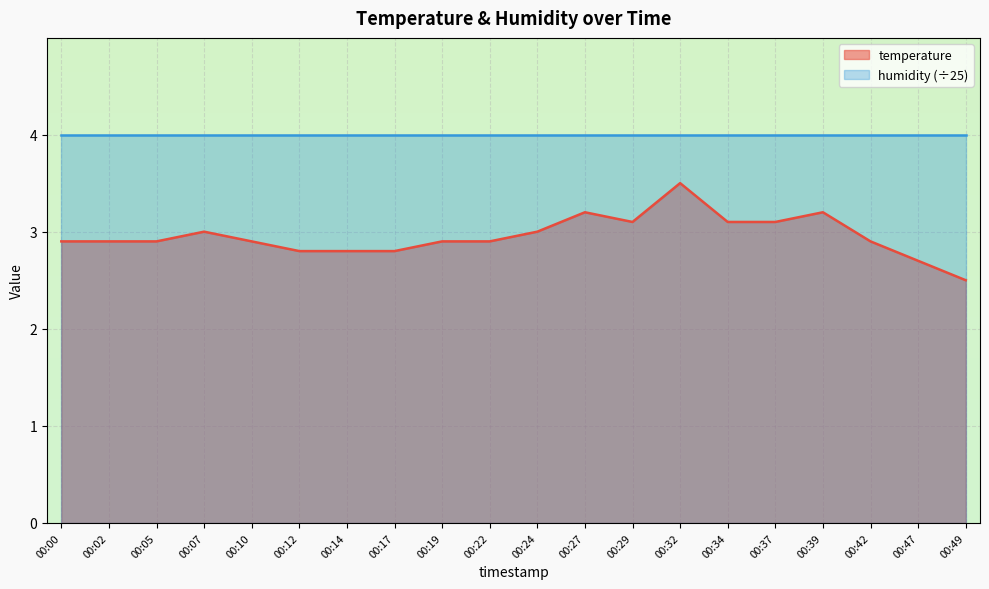

True or false: the data shows 1.9 at 00:17.

False